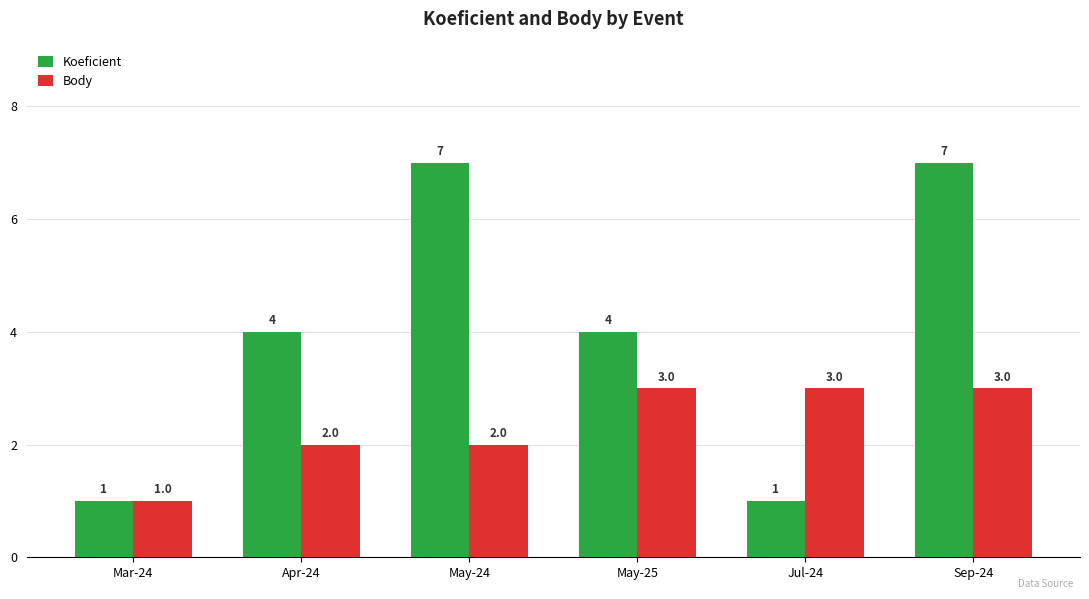

What is the value of the Koeficient bar at the 2nd from the left?

4